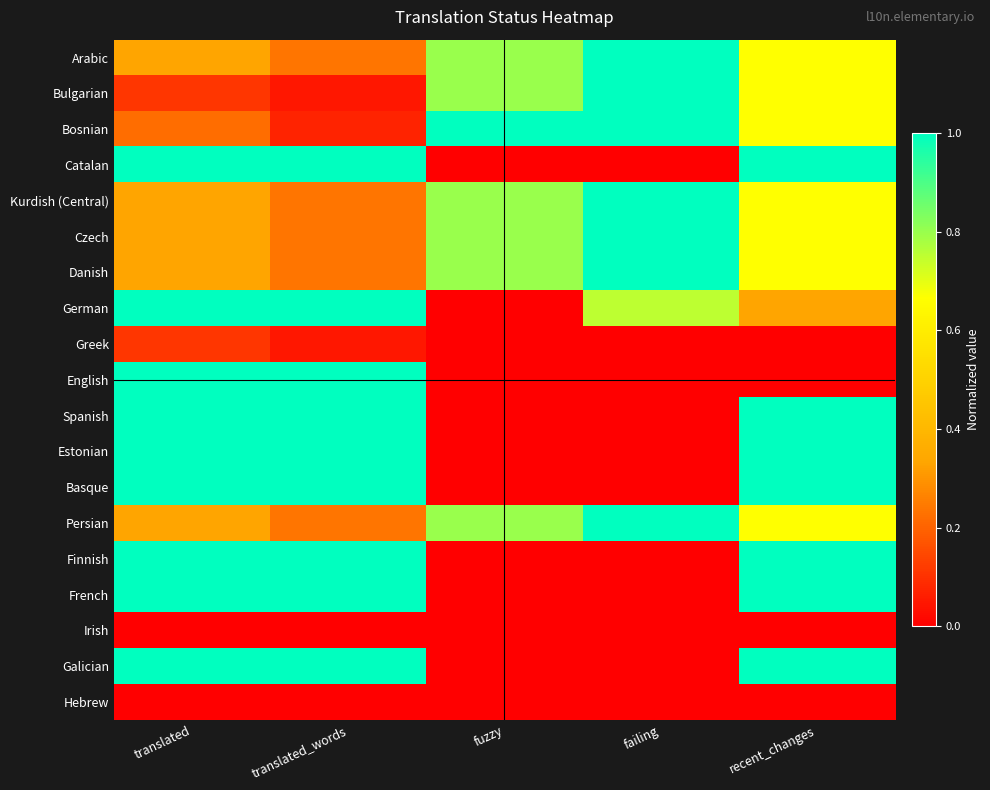

Reading left to right, list all the values displayed in this chart.

Arabic: translated=0.3	translated_words=0.2	fuzzy=0.8	failing=1.0	recent_changes=0.7
Bulgarian: translated=0.1	translated_words=0.0	fuzzy=0.8	failing=1.0	recent_changes=0.7
Bosnian: translated=0.2	translated_words=0.1	fuzzy=1.0	failing=1.0	recent_changes=0.7
Catalan: translated=1.0	translated_words=1.0	fuzzy=0.0	failing=0.0	recent_changes=1.0
Kurdish (Central): translated=0.3	translated_words=0.2	fuzzy=0.8	failing=1.0	recent_changes=0.7
Czech: translated=0.3	translated_words=0.2	fuzzy=0.8	failing=1.0	recent_changes=0.7
Danish: translated=0.3	translated_words=0.2	fuzzy=0.8	failing=1.0	recent_changes=0.7
German: translated=1.0	translated_words=1.0	fuzzy=0.0	failing=0.8	recent_changes=0.3
Greek: translated=0.1	translated_words=0.0	fuzzy=0.0	failing=0.0	recent_changes=0.0
English: translated=1.0	translated_words=1.0	fuzzy=0.0	failing=0.0	recent_changes=0.0
Spanish: translated=1.0	translated_words=1.0	fuzzy=0.0	failing=0.0	recent_changes=1.0
Estonian: translated=1.0	translated_words=1.0	fuzzy=0.0	failing=0.0	recent_changes=1.0
Basque: translated=1.0	translated_words=1.0	fuzzy=0.0	failing=0.0	recent_changes=1.0
Persian: translated=0.3	translated_words=0.2	fuzzy=0.8	failing=1.0	recent_changes=0.7
Finnish: translated=1.0	translated_words=1.0	fuzzy=0.0	failing=0.0	recent_changes=1.0
French: translated=1.0	translated_words=1.0	fuzzy=0.0	failing=0.0	recent_changes=1.0
Irish: translated=0.0	translated_words=0.0	fuzzy=0.0	failing=0.0	recent_changes=0.0
Galician: translated=1.0	translated_words=1.0	fuzzy=0.0	failing=0.0	recent_changes=1.0
Hebrew: translated=0.0	translated_words=0.0	fuzzy=0.0	failing=0.0	recent_changes=0.0